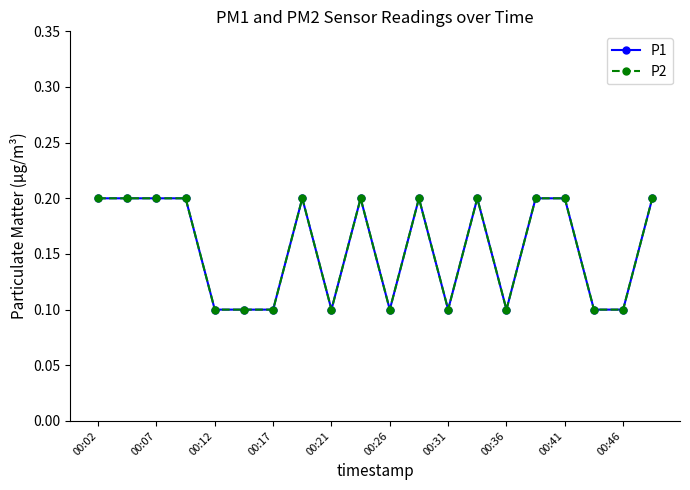

At which label is P2 closest to 0?

00:12